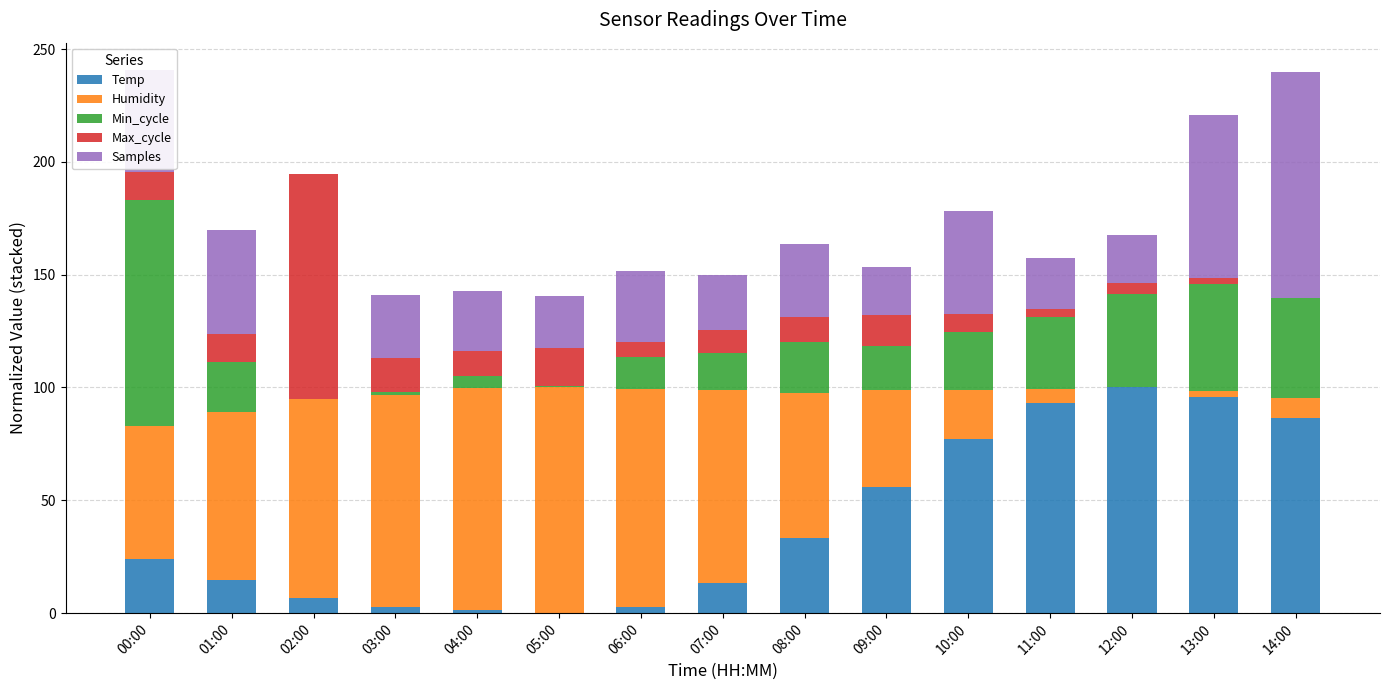

How many distinct data groups are displayed?

5